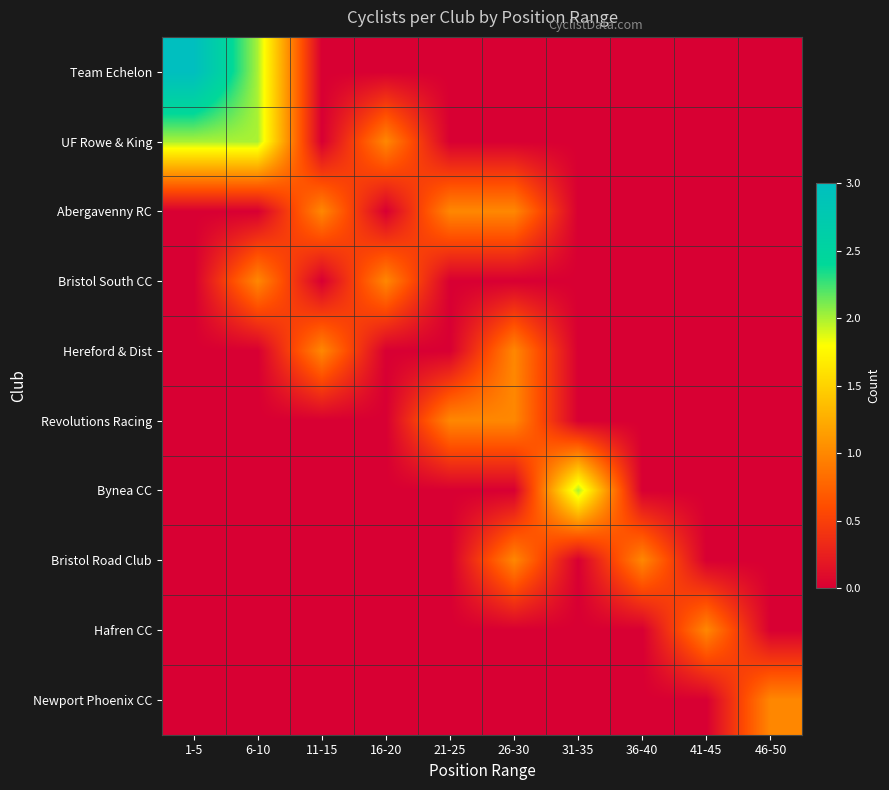

Rank the series by their maximum value, from highest to lowest.

Team Echelon, UF Rowe & King, Bynea CC, Abergavenny RC, Bristol South CC, Hereford & Dist, Revolutions Racing, Bristol Road Club, Hafren CC, Newport Phoenix CC